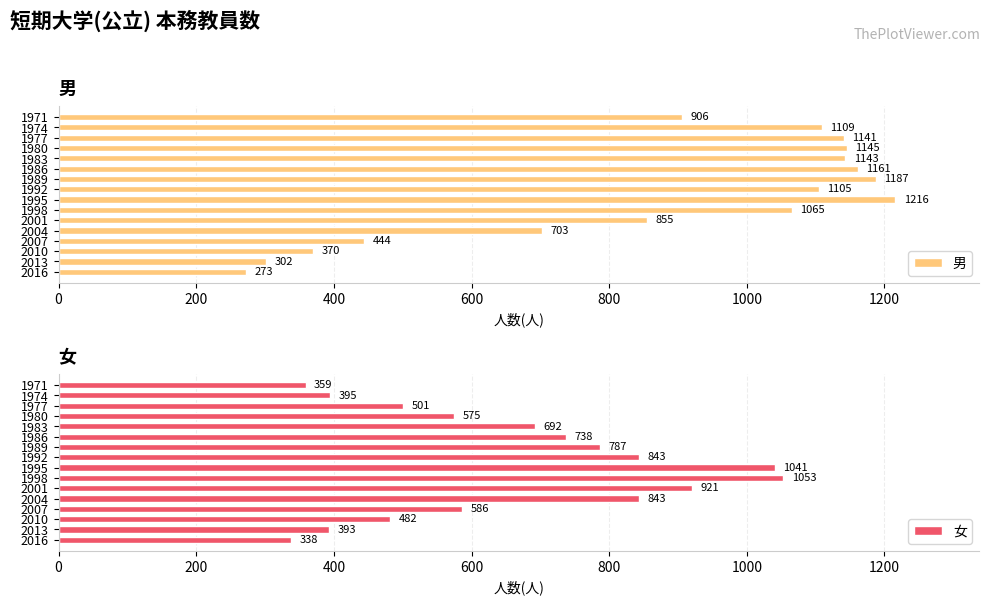

List the series in order of their overall mean, highest first.

男, 女